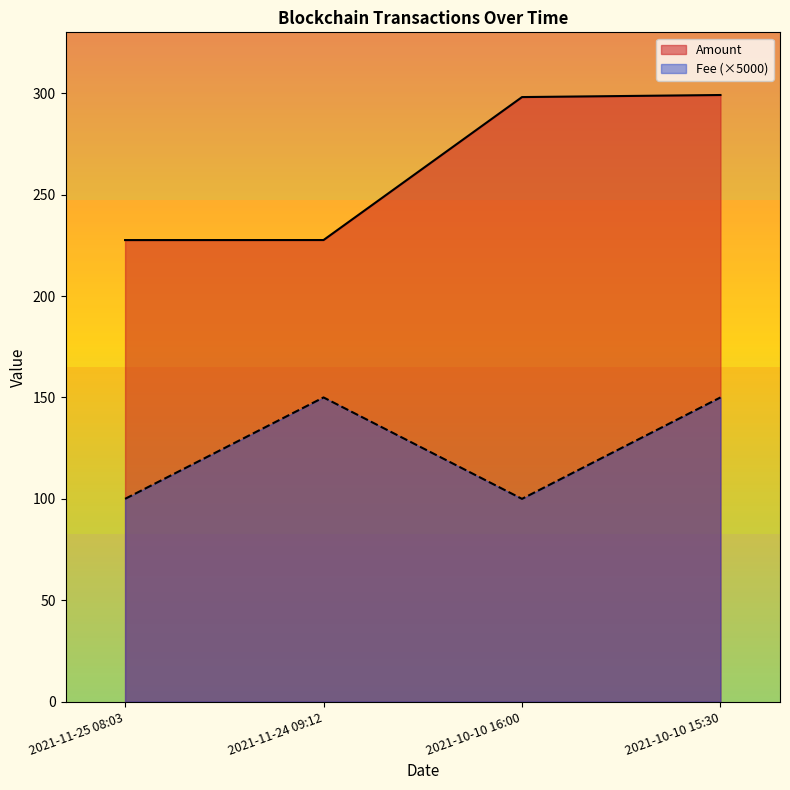

True or false: Amount and Fee cross at least once.

False